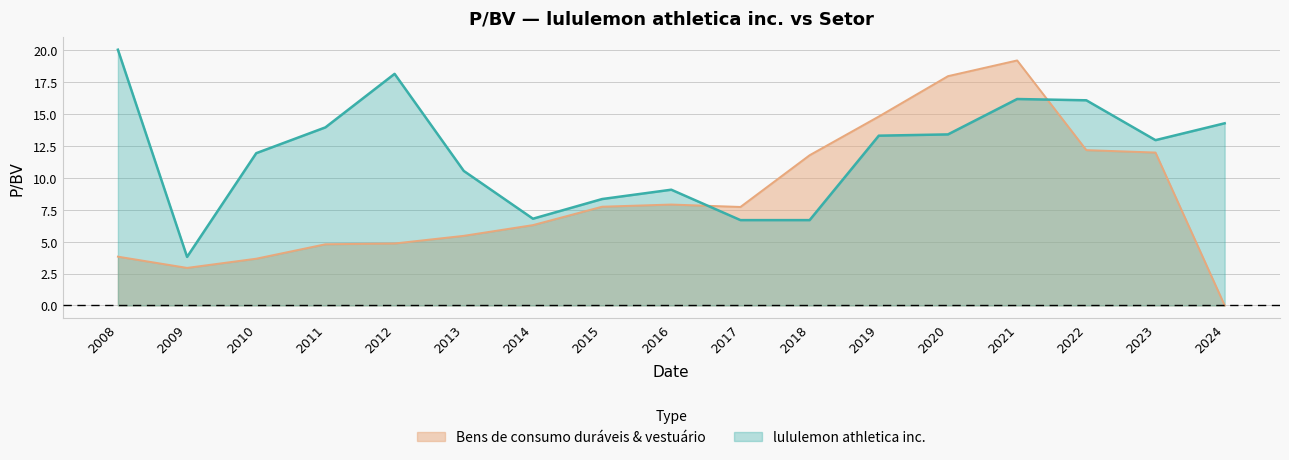

What is the value of the Bens de consumo duráveis & vestuário point at the 3rd from the left?

3.7